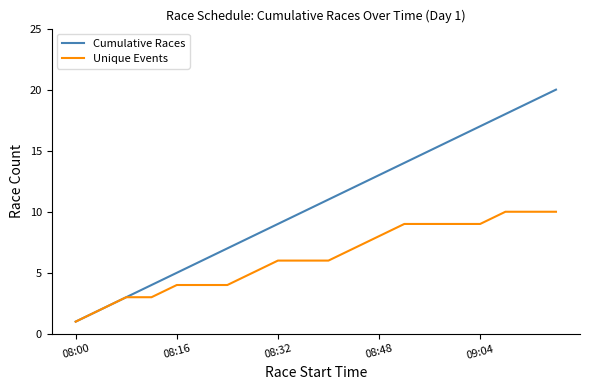

What is the sum of all Unique Events values?

125